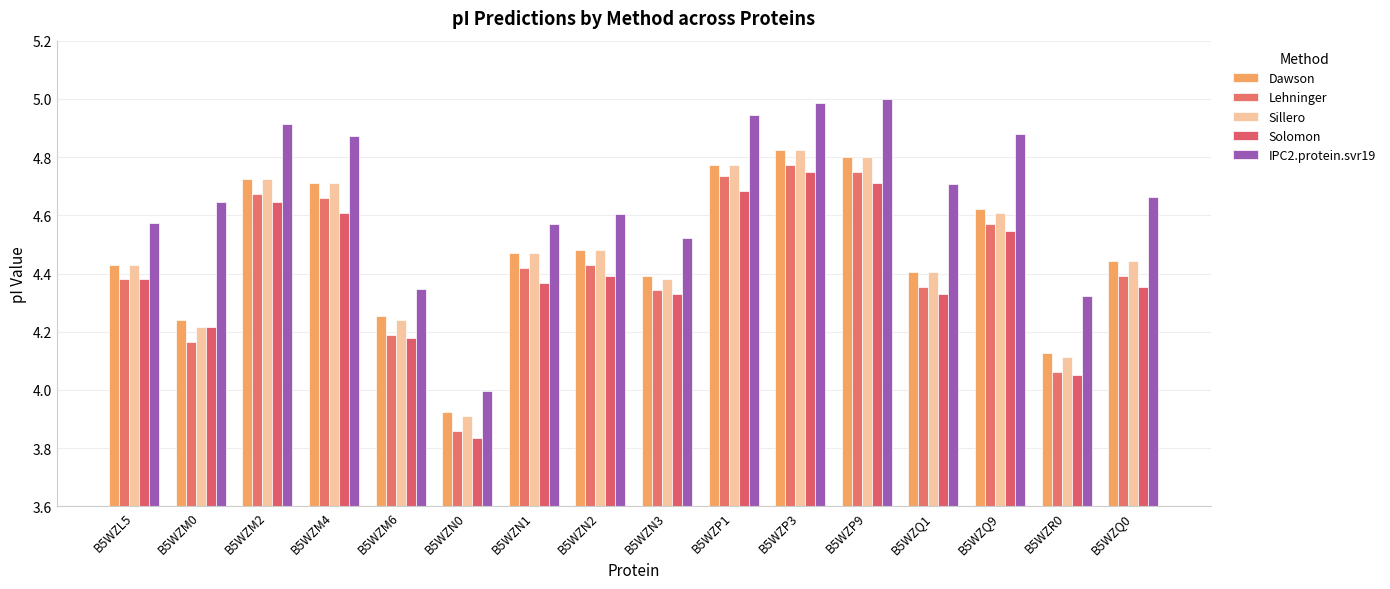

What is the average value of the Dawson series?

4.5